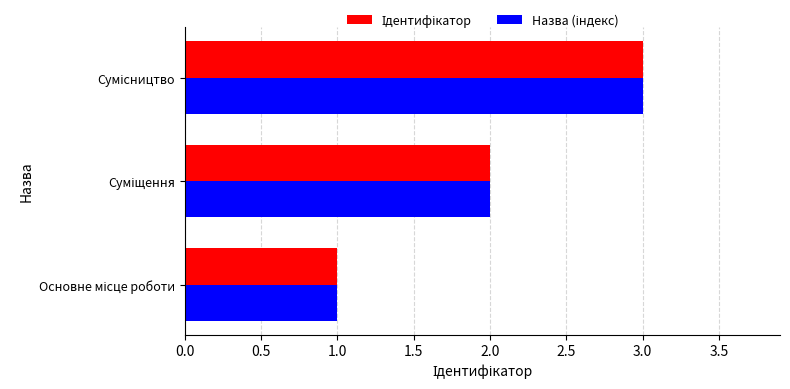

Count the number of data series in this chart.

2